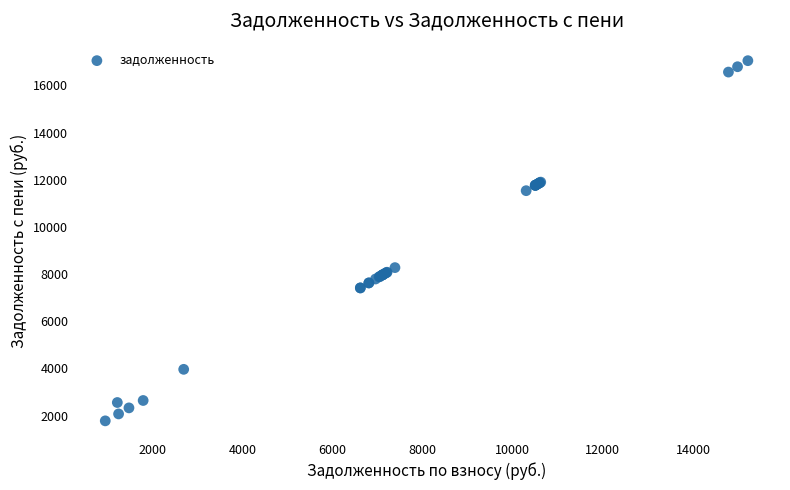

What Y value in the scatter plot is closest to 9412?

8274.8